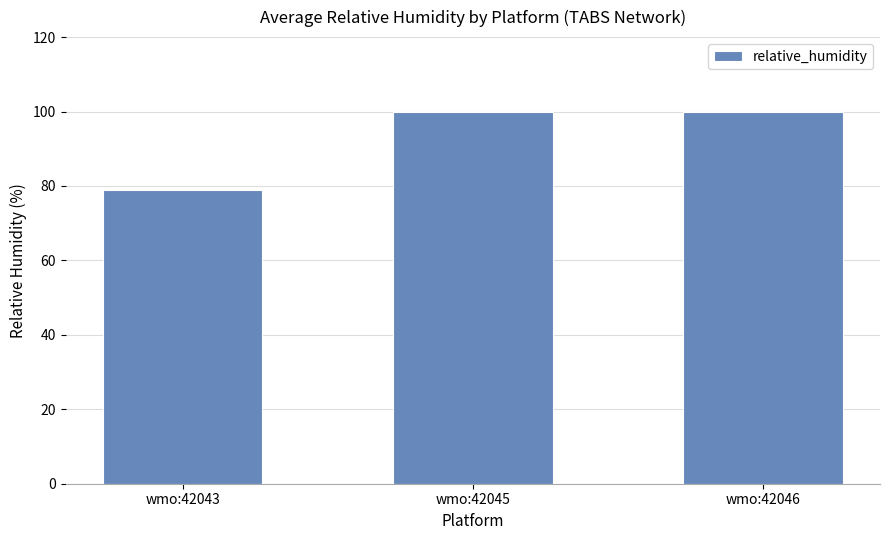

What is the minimum value shown in the chart?

78.9